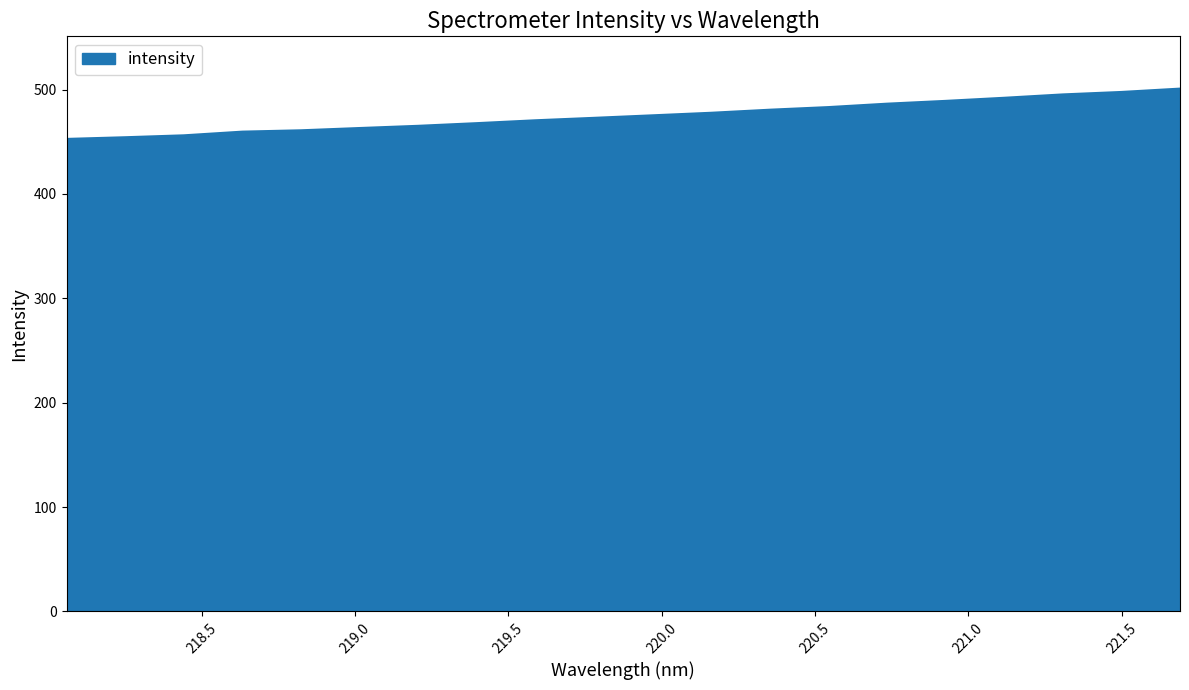

What is the difference between the maximum and minimum values?

48.2